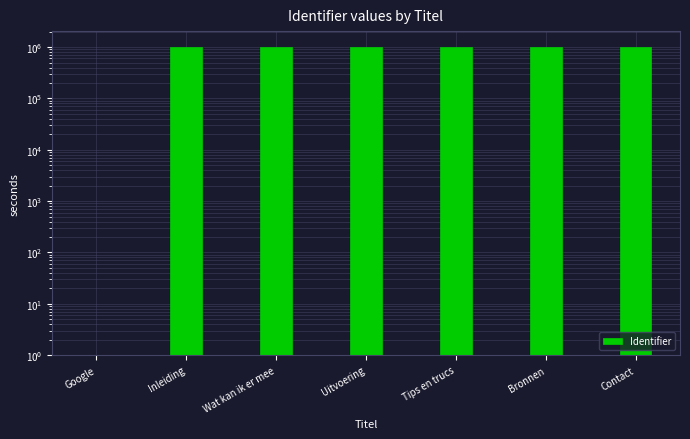

What is the greatest value displayed?

1024214